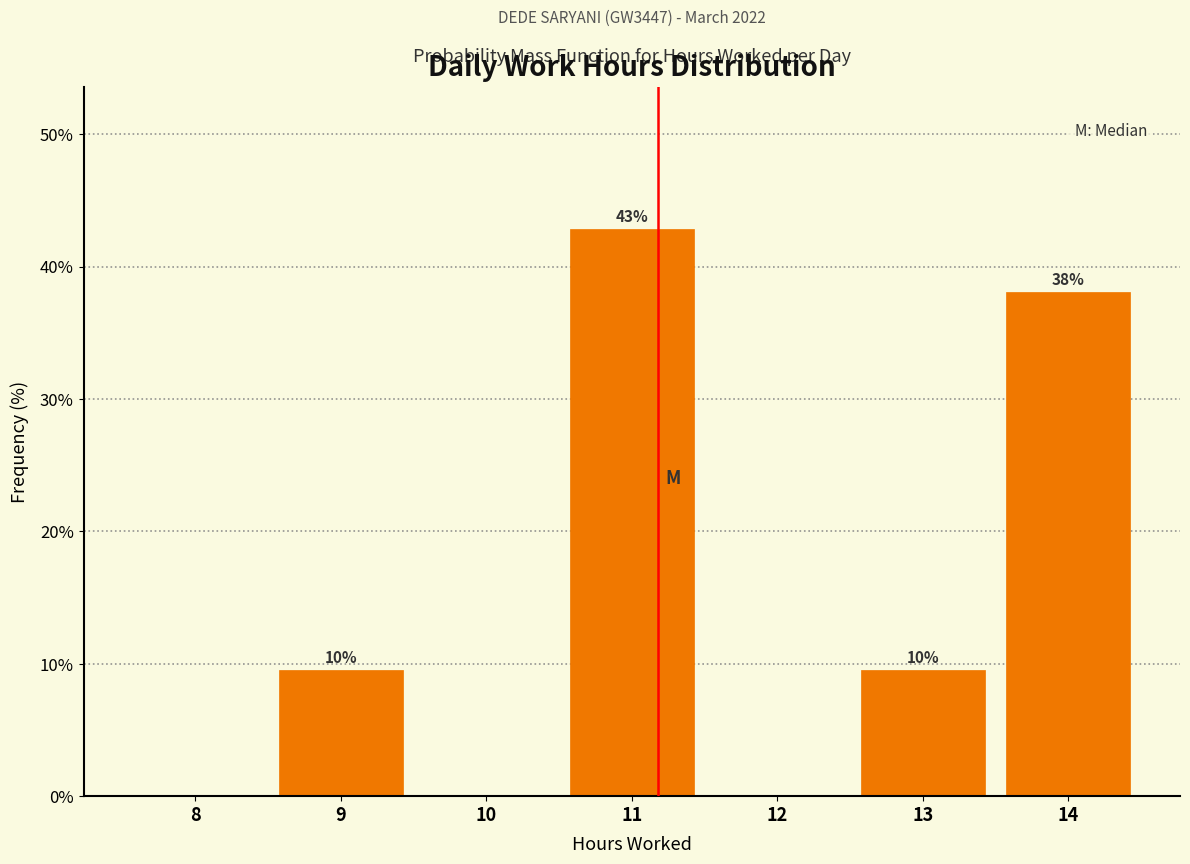

At which category does the chart reach its peak across all series?

11